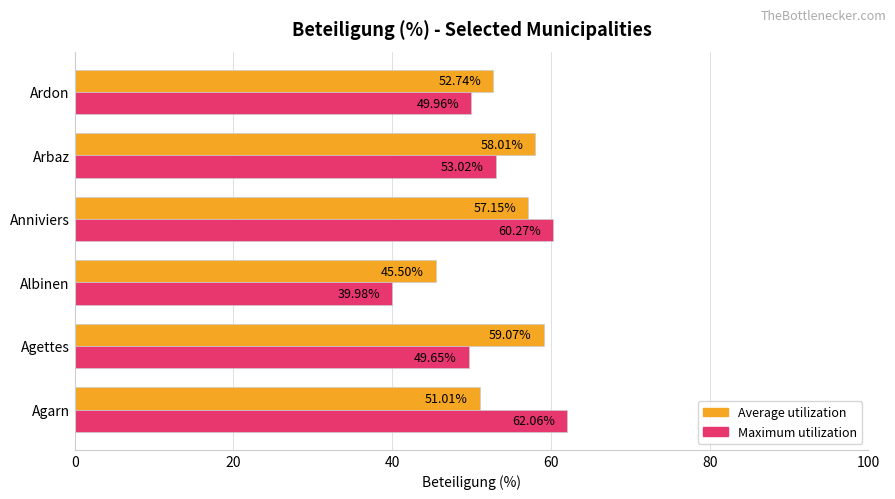

Which series has the widest spread of values?

Maximum utilization